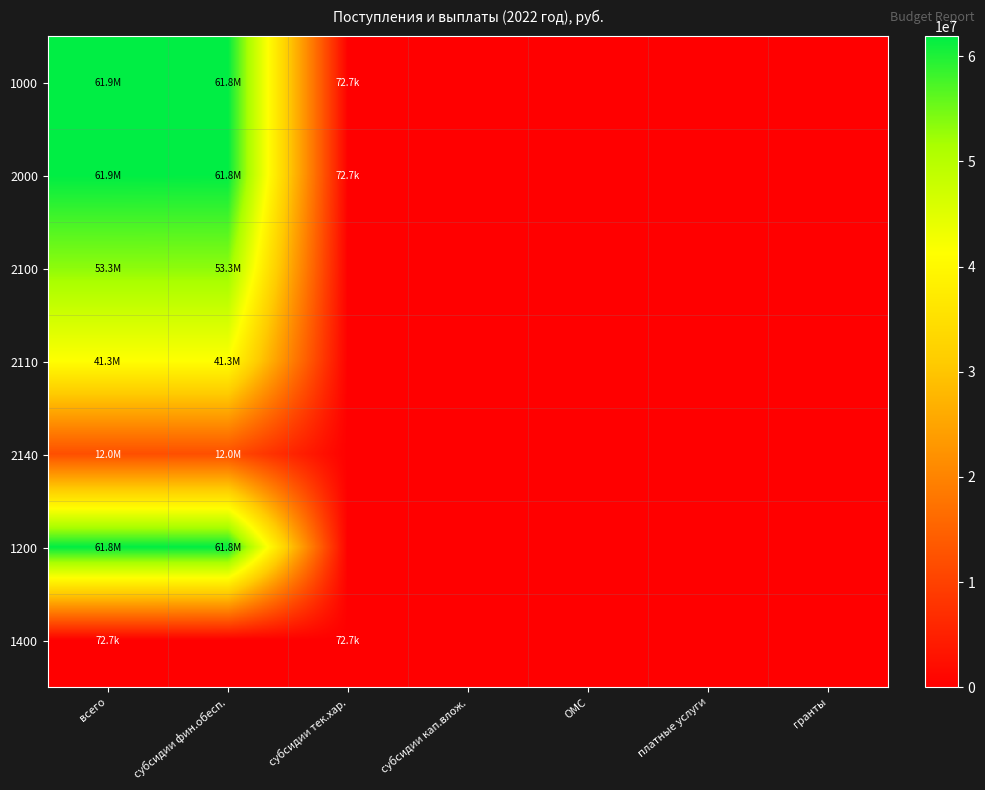

Which series changed the most between всего and субсидии тек.хар.?

1000